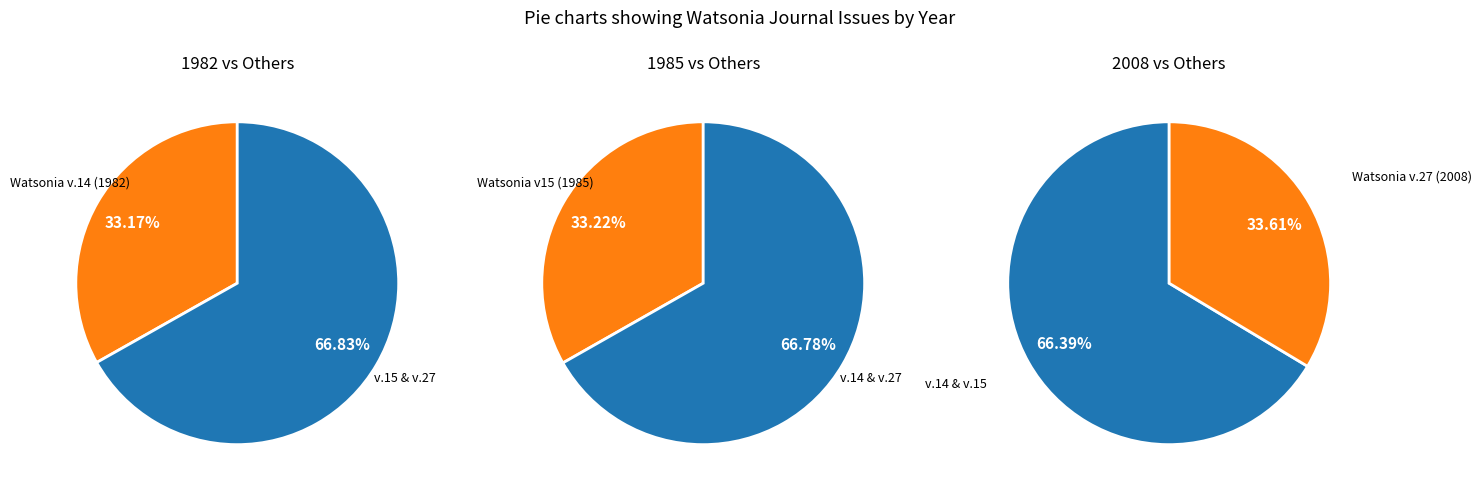

Combined, what portion of the pie is Watsonia v.27 (2008) and Watsonia v.14 (1982)?

66.8%